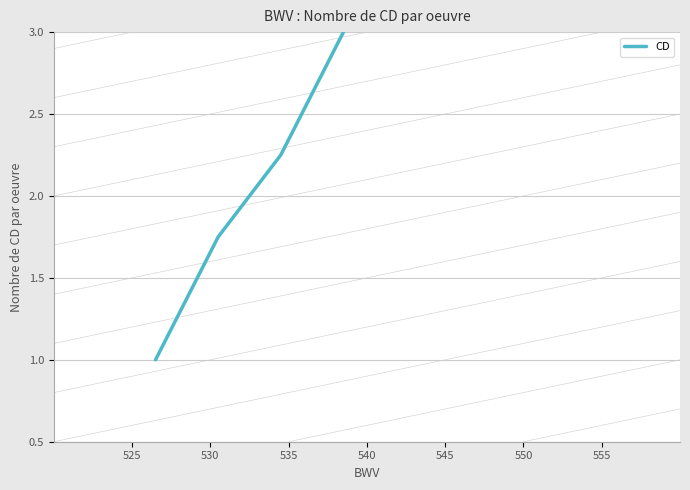

Reading left to right, extract all data points from this chart.

1.0	1.8	2.2	3.0	3.7	4.0	4.7	8.0	5.0	5.0